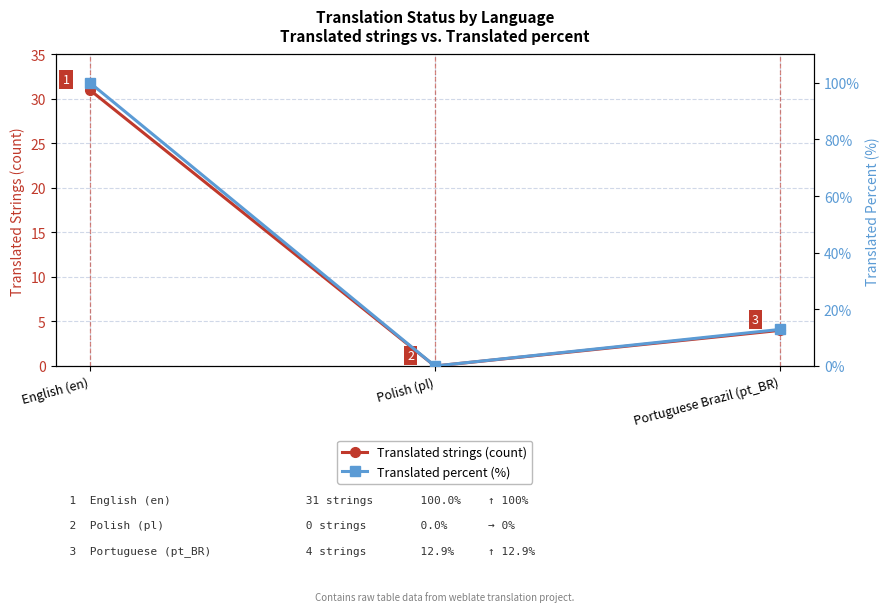

At which label is Translated percent (%) closest to 50?

Portuguese Brazil (pt_BR)